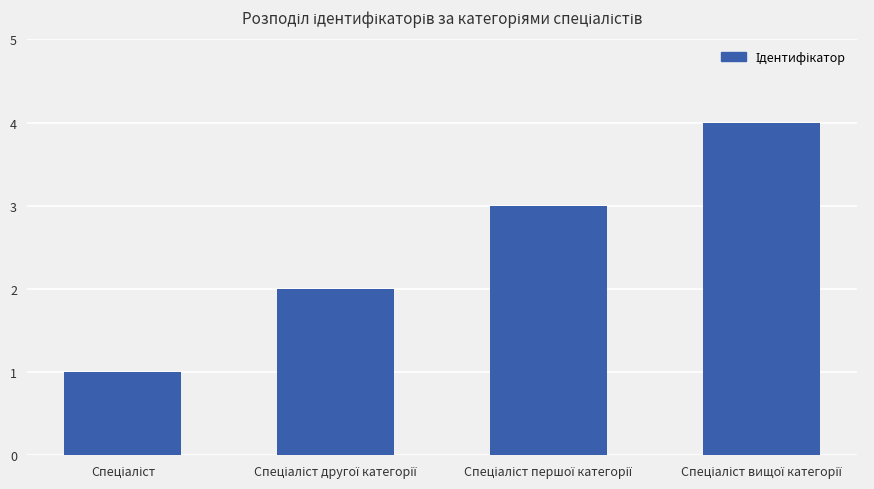

Reading right to left, extract all data points from this chart.

4	3	2	1